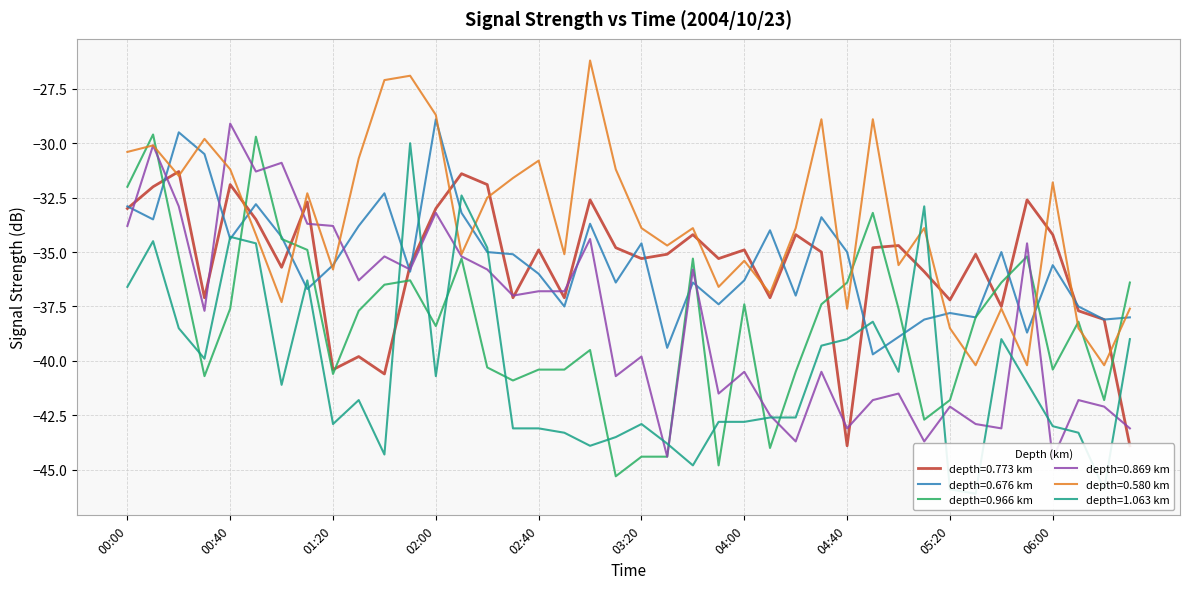

True or false: 0.676 has more than 2 points higher than both neighbors.

True